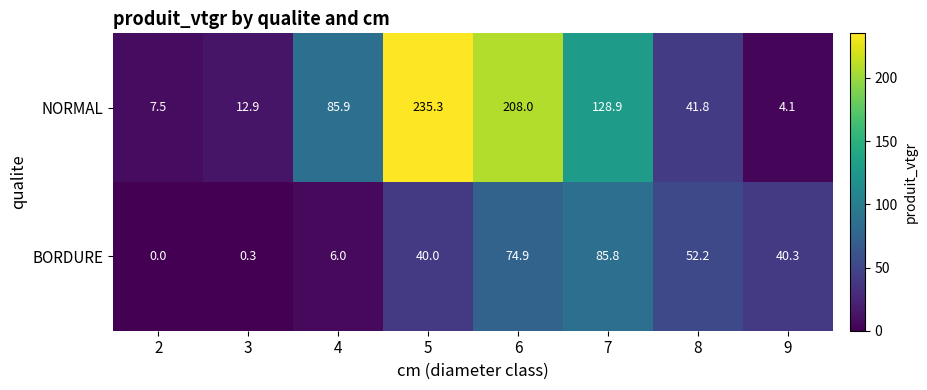

Which series has the largest total across all categories?

NORMAL